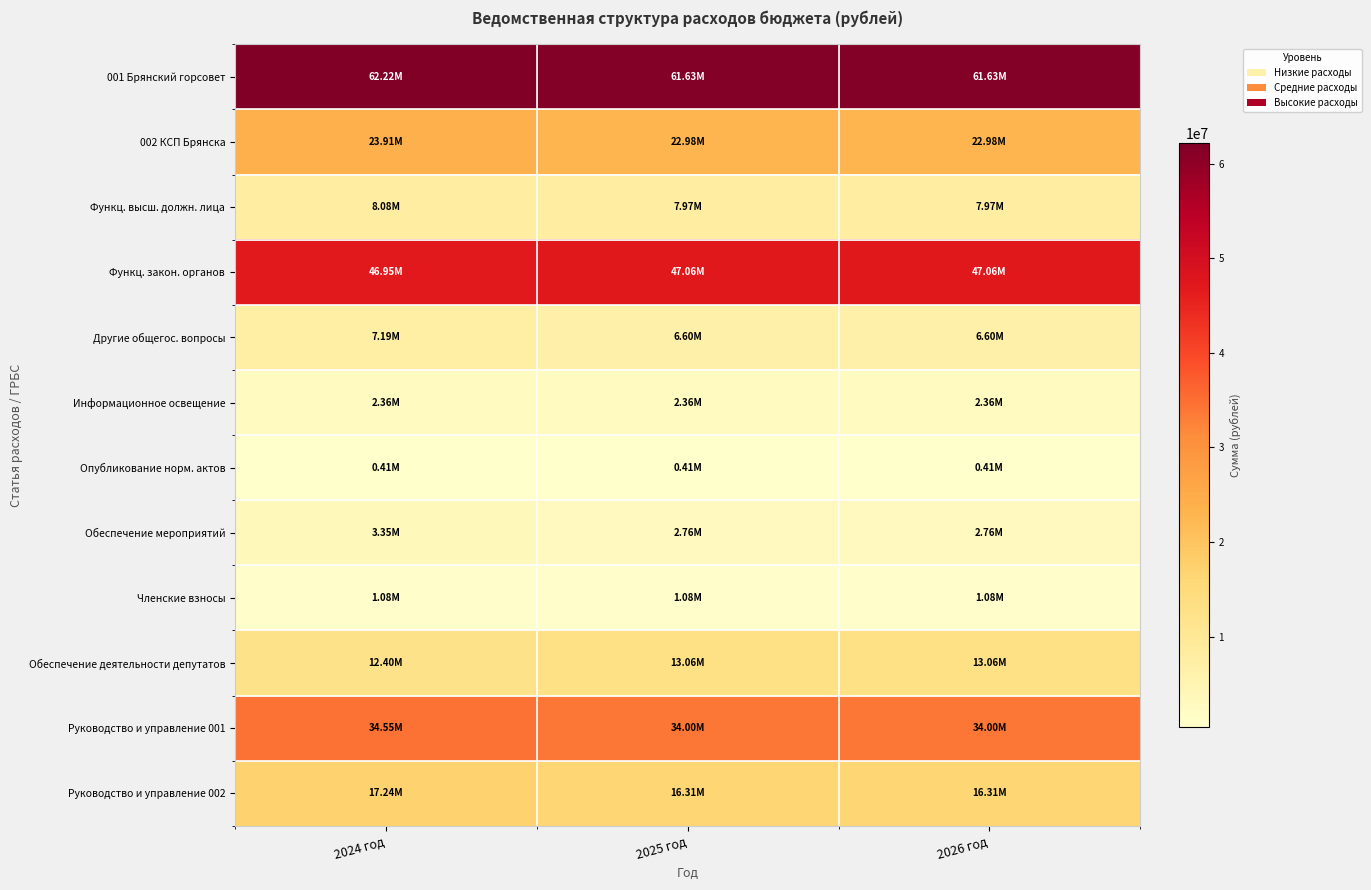

Reading right to left, what are all the values shown in this chart?

001 Брянский горсовет: 2026 год=61626547.0	2025 год=61626547.0	2024 год=62217883.0
002 КСП Брянска: 2026 год=22980382.4	2025 год=22980382.4	2024 год=23909123.0
Функц. высш. должн. лица: 2026 год=7969380.1	2025 год=7969380.1	2024 год=8078793.1
Функц. закон. органов: 2026 год=47056358.6	2025 год=47056358.6	2024 год=46948281.6
Другие общегос. вопросы: 2026 год=6600808.3	2025 год=6600808.3	2024 год=7190808.3
Информационное освещение: 2026 год=2357370.0	2025 год=2357370.0	2024 год=2357370.0
Опубликование норм. актов: 2026 год=405875.0	2025 год=405875.0	2024 год=405875.0
Обеспечение мероприятий: 2026 год=2761793.5	2025 год=2761793.5	2024 год=3351793.5
Членские взносы: 2026 год=1075769.8	2025 год=1075769.8	2024 год=1075769.8
Обеспечение деятельности депутатов: 2026 год=13057749.8	2025 год=13057749.8	2024 год=12401094.8
Руководство и управление 001: 2026 год=33998608.9	2025 год=33998608.9	2024 год=34547186.9
Руководство и управление 002: 2026 год=16308198.4	2025 год=16308198.4	2024 год=17236938.9